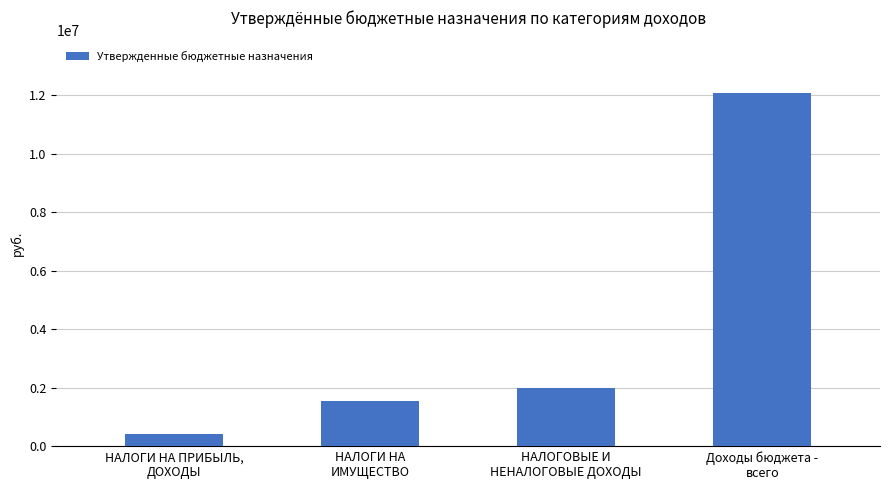

At which category does the chart reach its peak across all series?

Доходы бюджета -
всего